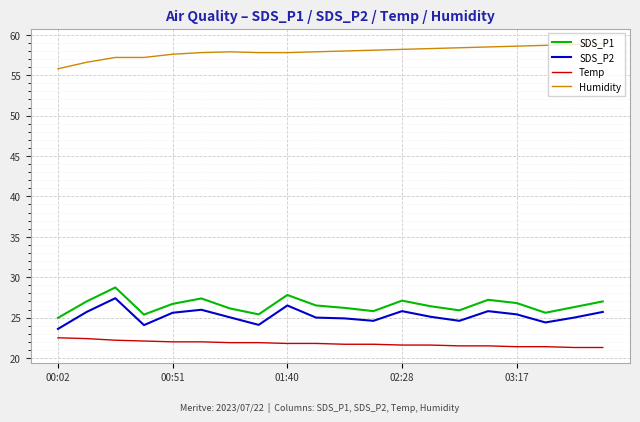

What is the lowest value of the SDS_P1 series?

25.0